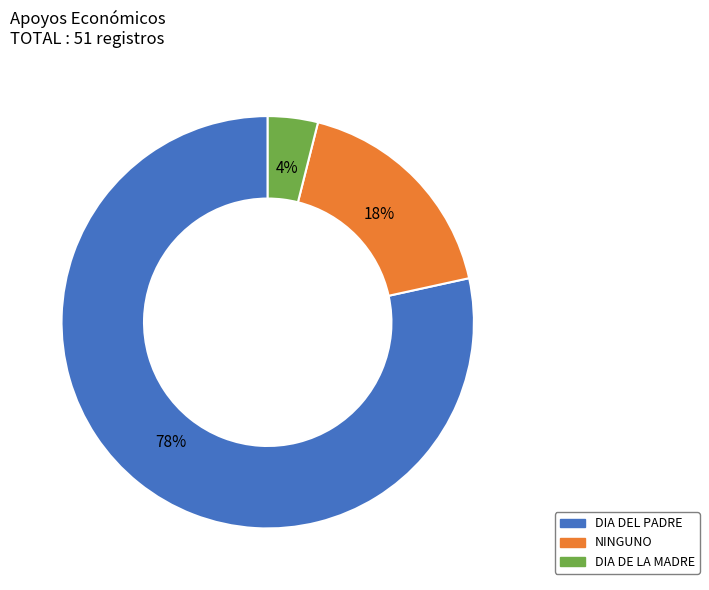

Approximately how many times larger is the value at NINGUNO compared to DIA DE LA MADRE?

4.5